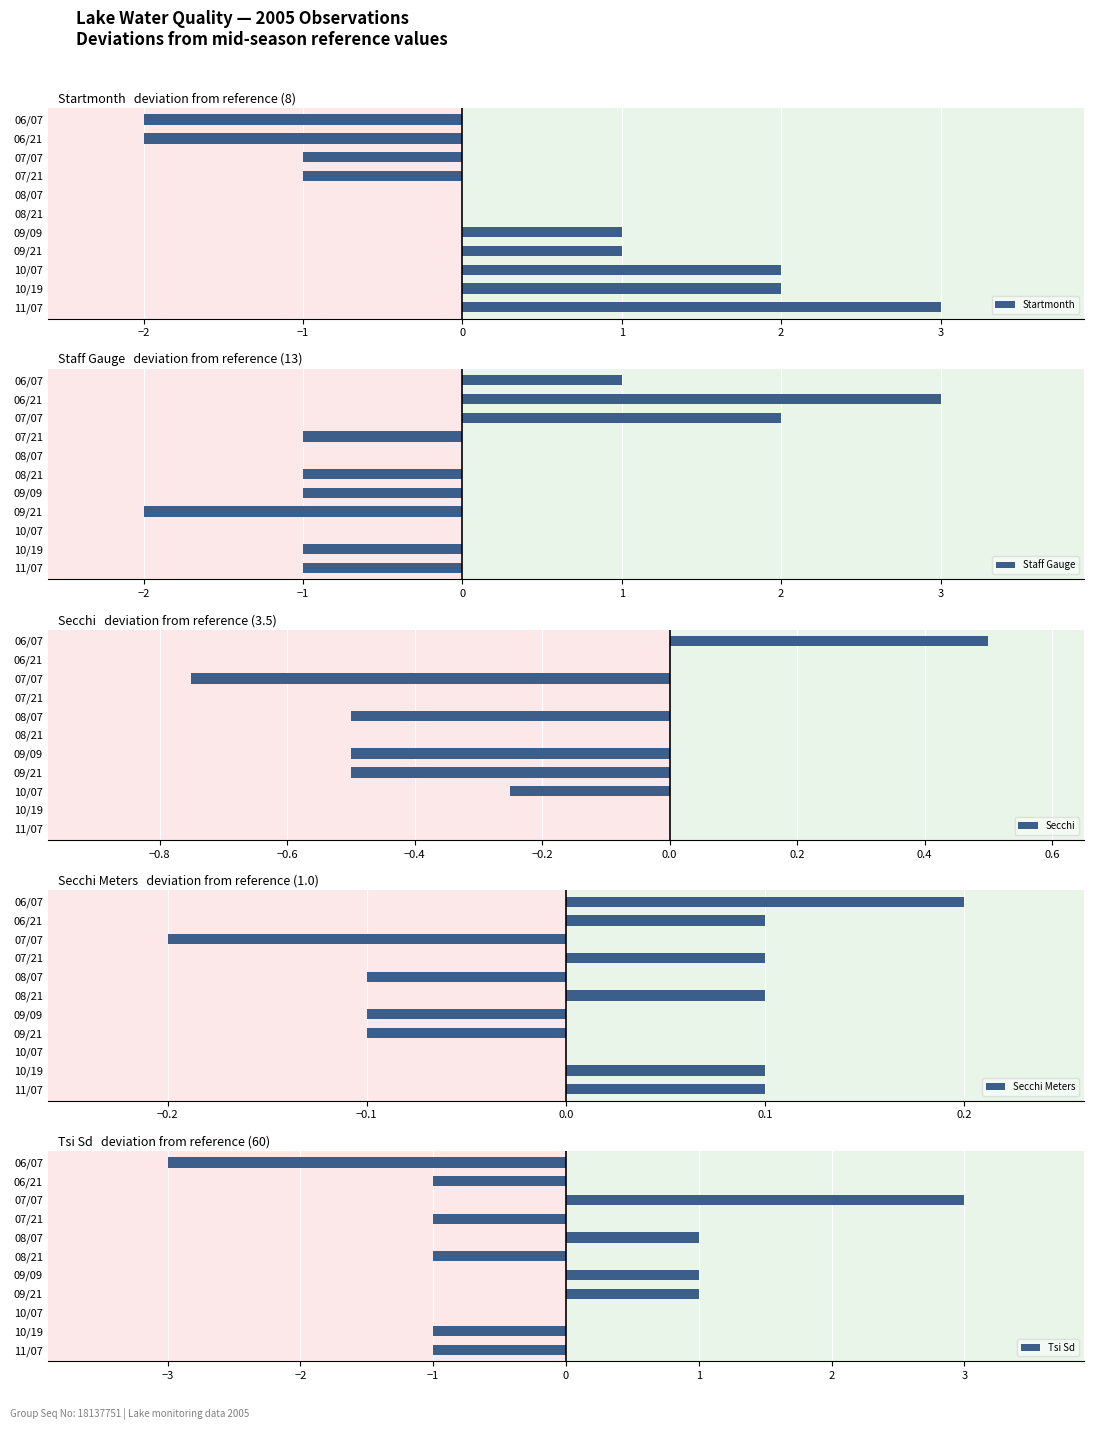

What is the difference between the second highest and second lowest values in the Secchi Meters series?

0.2